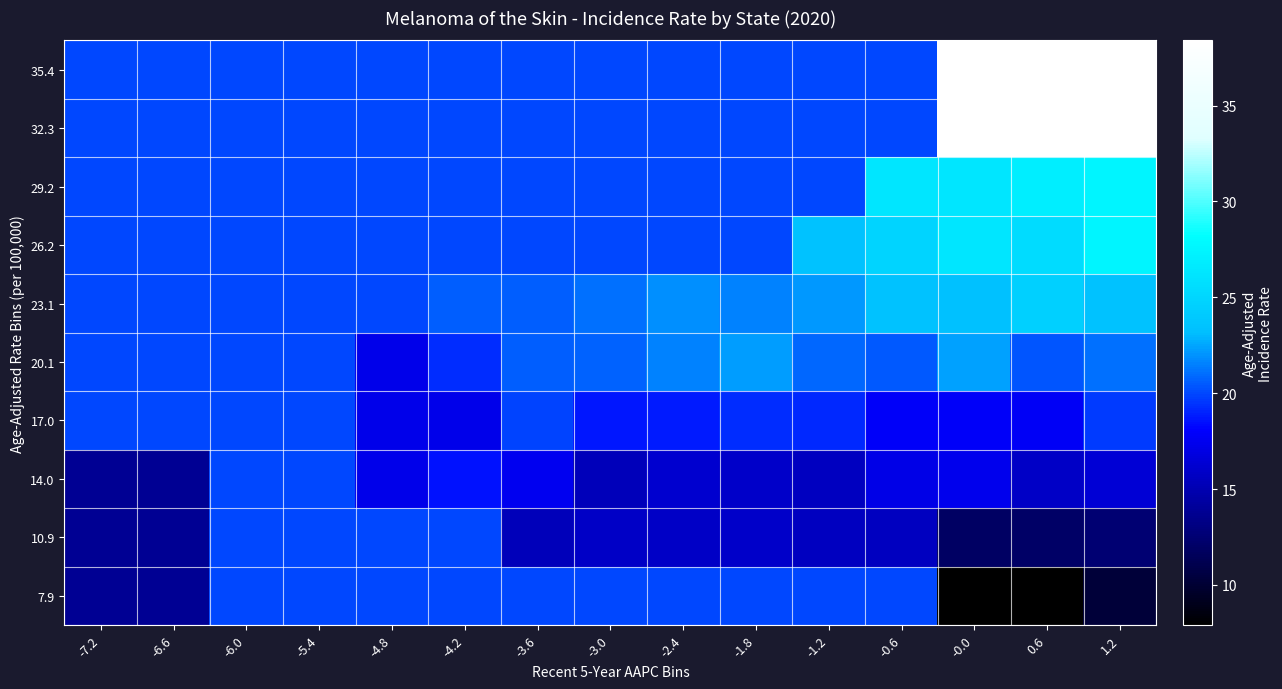

Which has a higher value, -1.2 or -5.4?

-1.2